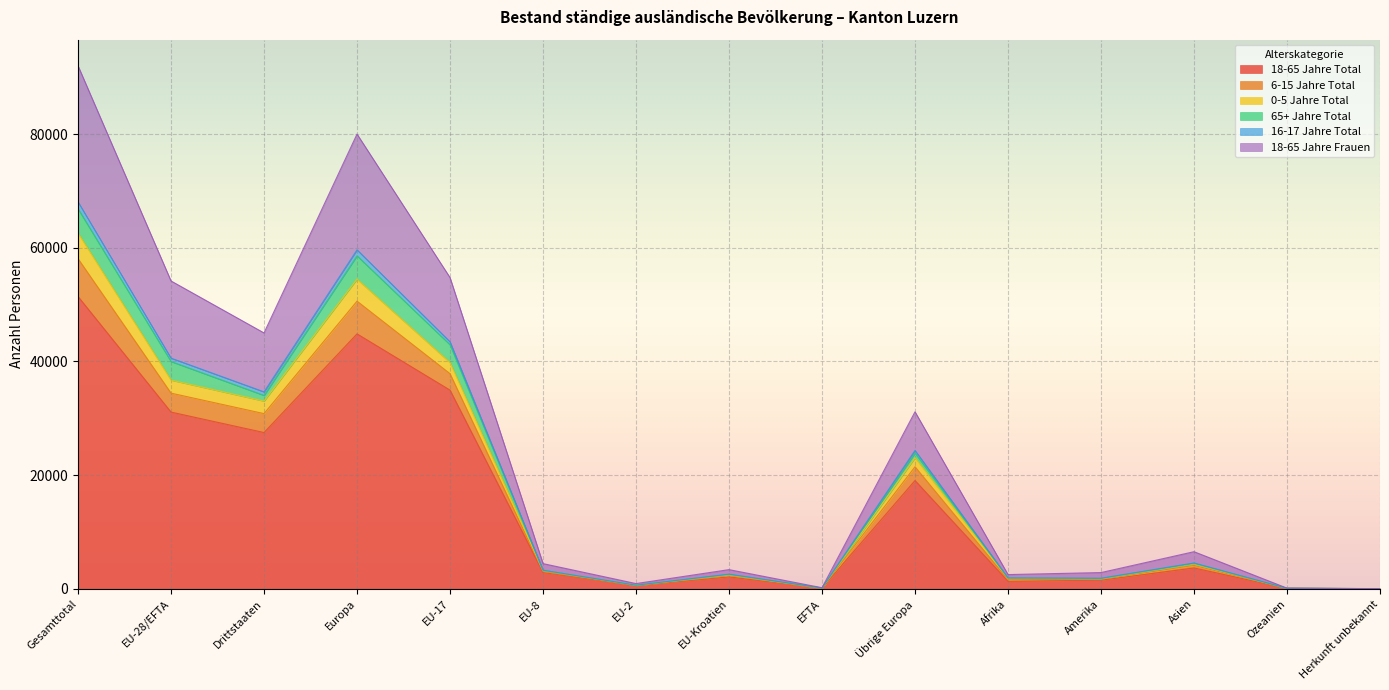

At which category is the sum across all series the highest?

Gesamttotal